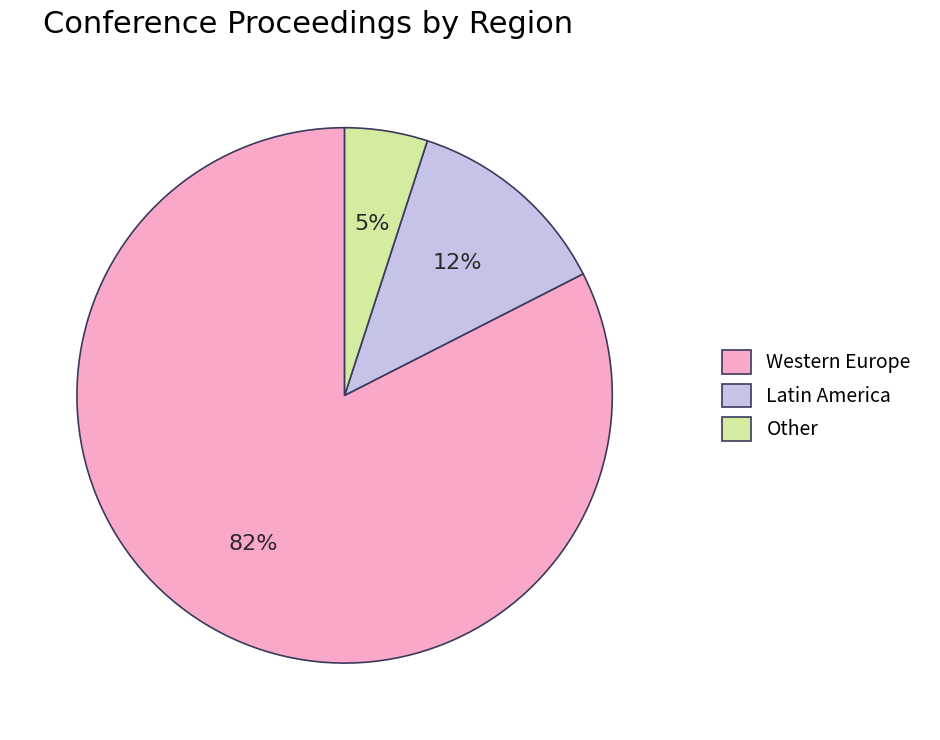

Is it true that Latin America is 12% of the pie?

True